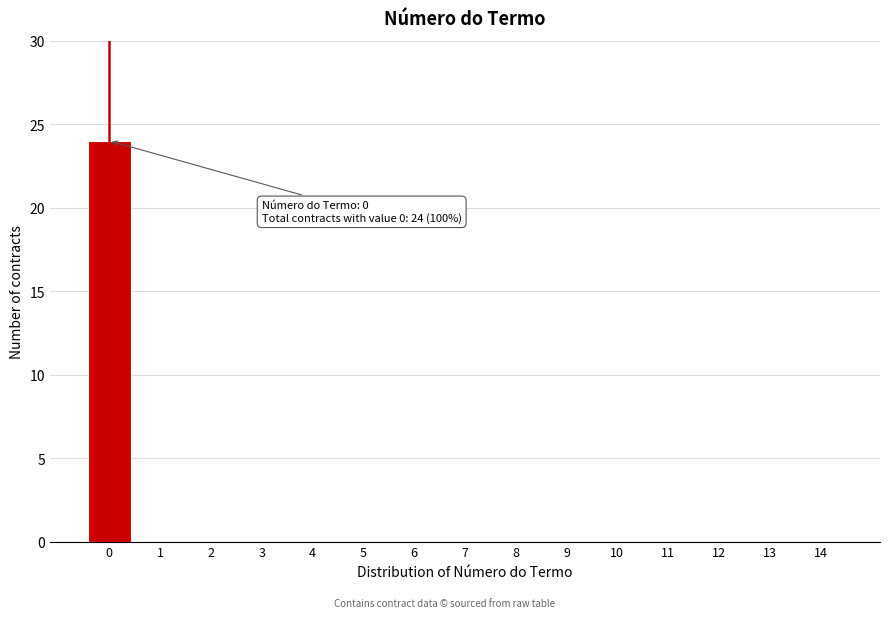

Reading left to right, transcribe all the data shown in this chart.

0=24	1=0	2=0	3=0	4=0	5=0	6=0	7=0	8=0	9=0	10=0	11=0	12=0	13=0	14=0